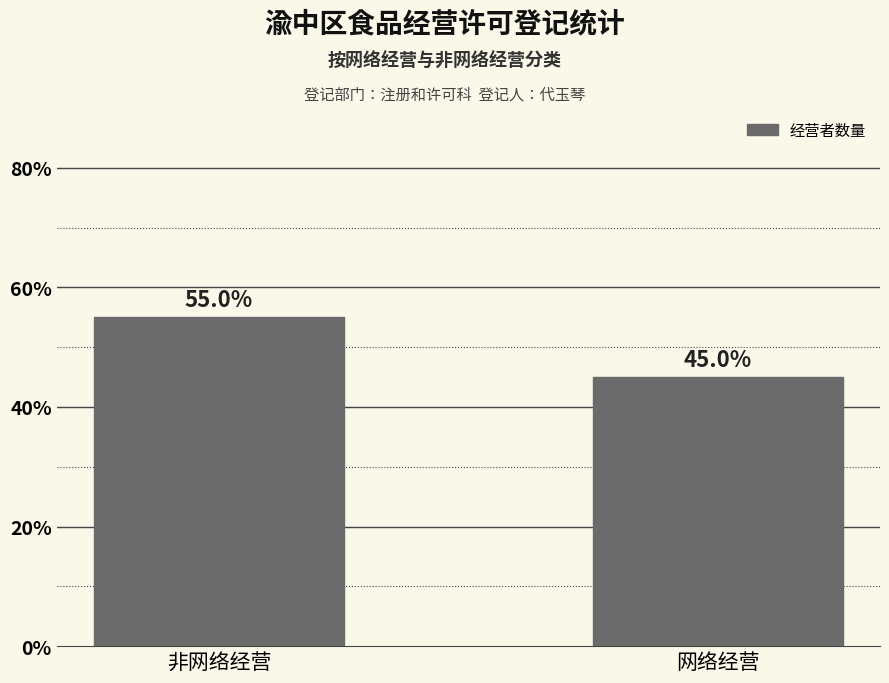

List the labels in order of value, smallest first.

网络经营, 非网络经营